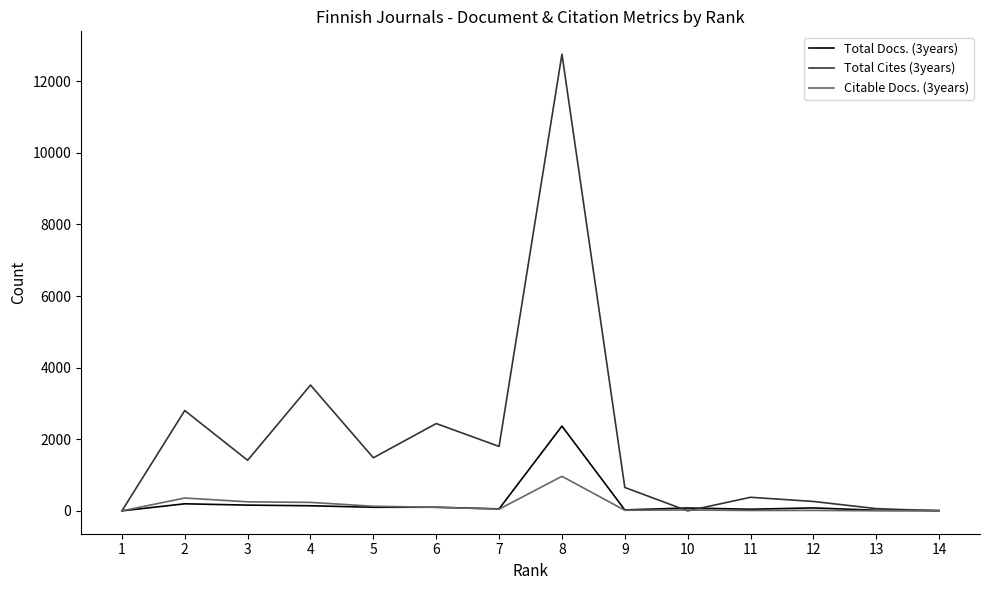

The Citable Docs. (3years) series shows 48 at 7. True or false?

True